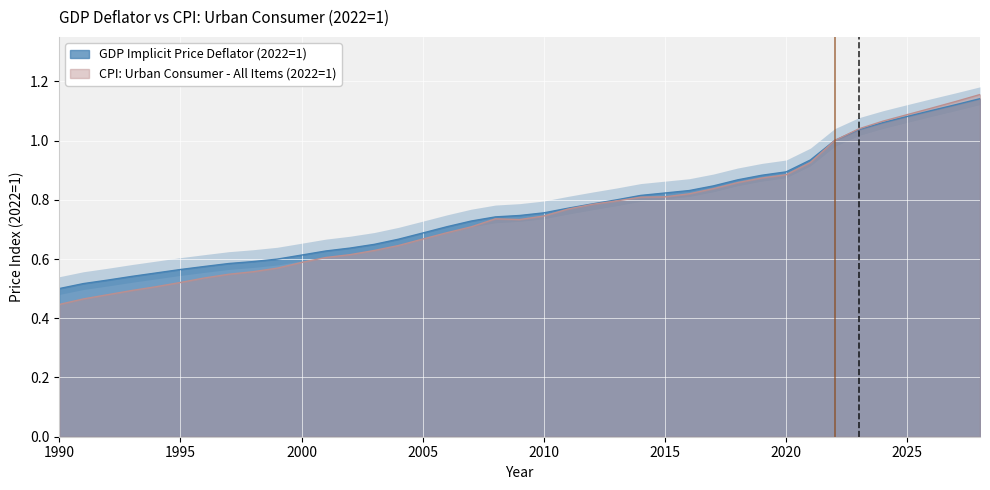

True or false: GDP Implicit Price Deflator (2022=1) has more than 0 points higher than both neighbors.

False